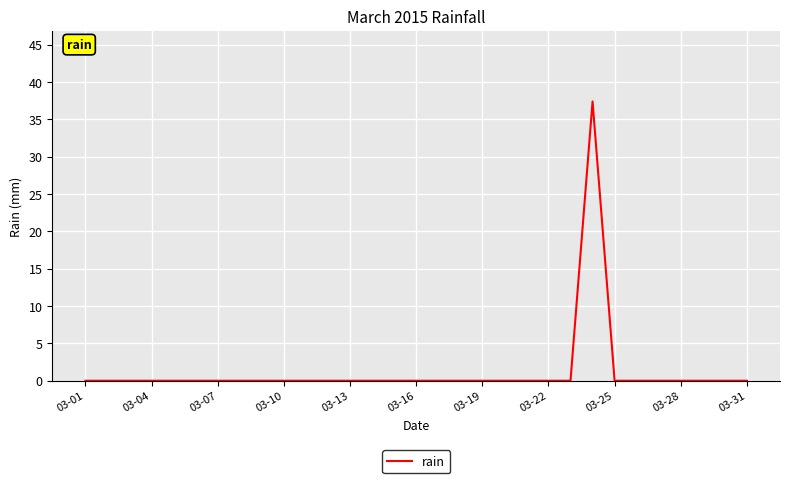

Reading left to right, what are all the values shown in this chart?

0.0	0.0	0.0	0.0	0.0	0.0	0.0	0.0	0.0	0.0	0.0	0.0	0.0	0.0	0.0	0.0	0.0	0.0	0.0	0.0	0.0	0.0	0.0	37.4	0.0	0.0	0.0	0.0	0.0	0.0	0.0